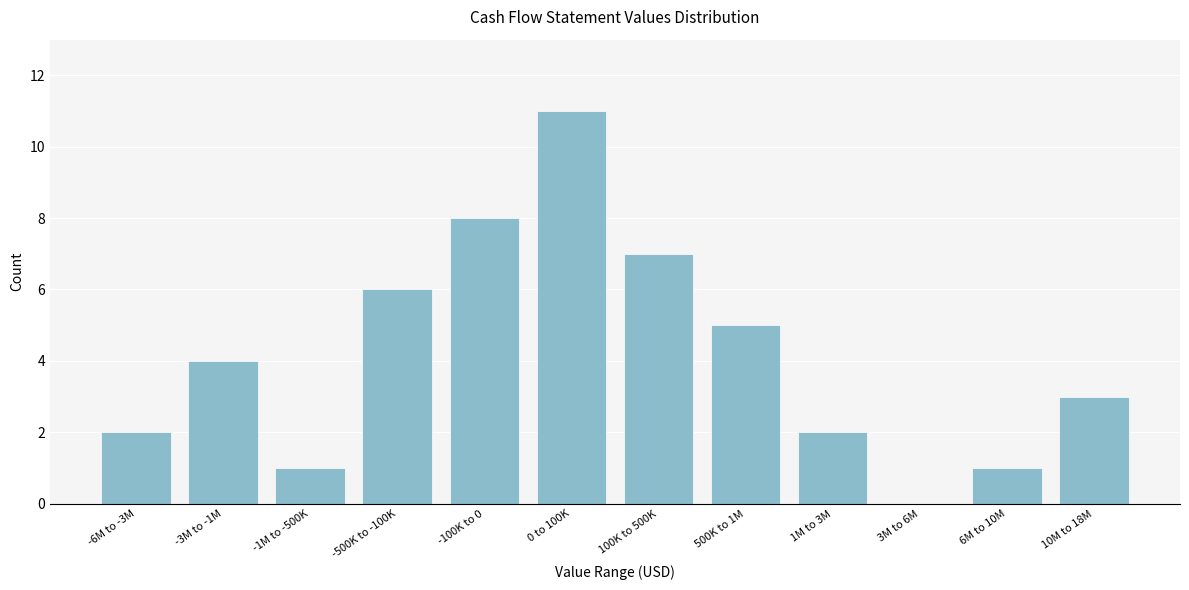

Reading right to left, extract all data points from this chart.

10M to 18M=3	6M to 10M=1	3M to 6M=0	1M to 3M=2	500K to 1M=5	100K to 500K=7	0 to 100K=11	-100K to 0=8	-500K to -100K=6	-1M to -500K=1	-3M to -1M=4	-6M to -3M=2